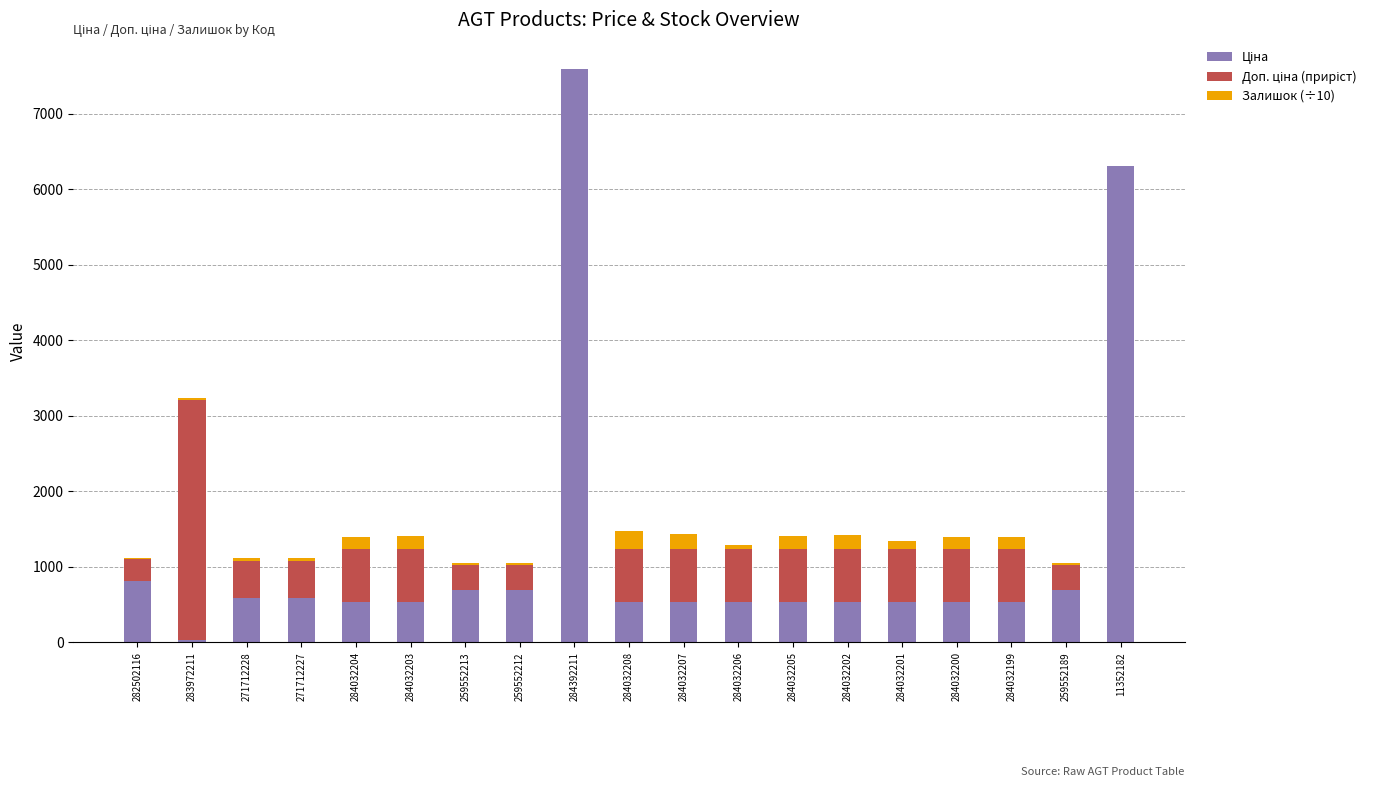

At which category is the sum across all series the highest?

284392211